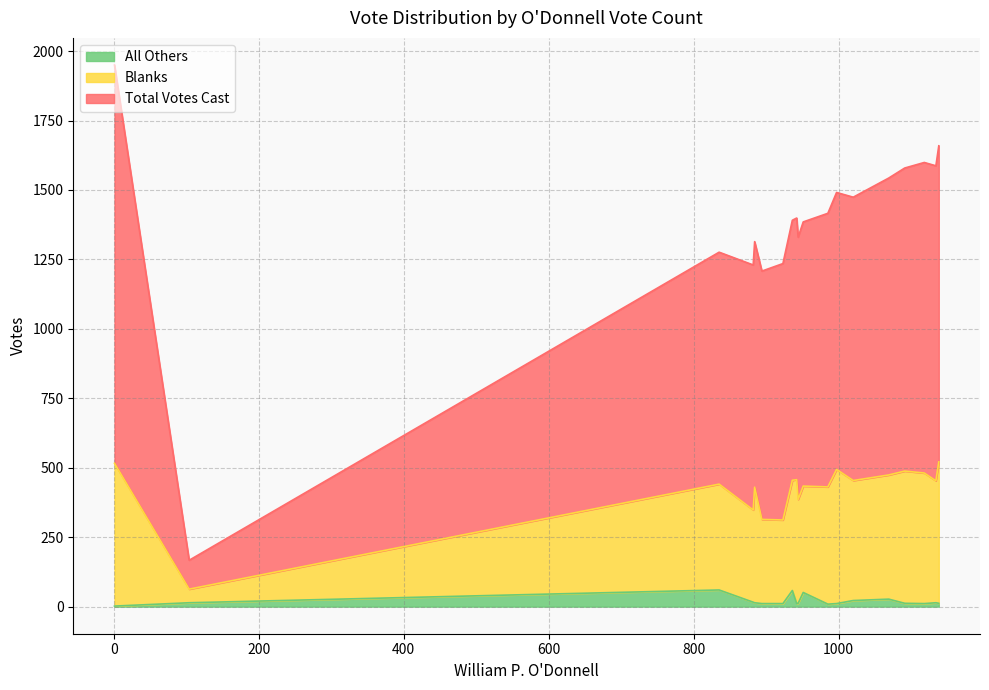

Rank the series by their average value, from lowest to highest.

All Others, Blanks, Total Votes Cast